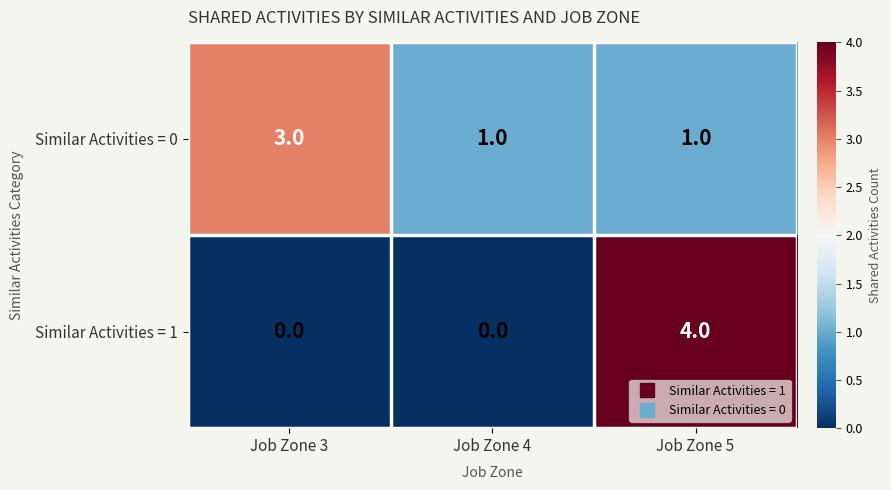

What is the difference between the maximum and minimum values in the Similar Activities = 1 series?

4